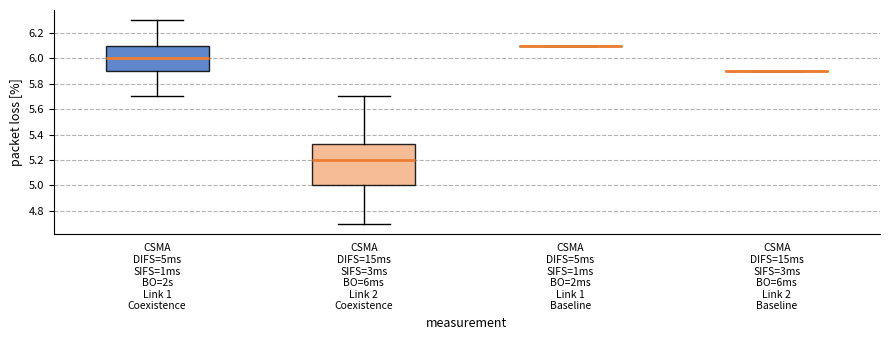

Reading left to right, transcribe this box plot: for each box, give where its median line is, the range the box spans, and where its two whiskers end, as read against the y-axis. The values are not printed on the chart, so give them approximately, as read against the axis.

CSMA DIFS=5ms SIFS=1ms BO=2s Link 1 Coexistence: median 6.00, box 5.90 to 6.10, whiskers 5.70 to 6.30
CSMA DIFS=15ms SIFS=3ms BO=6ms Link 2 Coexistence: median 5.20, box 5.00 to 5.32, whiskers 4.70 to 5.70
CSMA DIFS=5ms SIFS=1ms BO=2ms Link 1 Baseline: box collapsed to a line at 6.10, whiskers 6.10 to 6.10
CSMA DIFS=15ms SIFS=3ms BO=6ms Link 2 Baseline: box collapsed to a line at 5.90, whiskers 5.90 to 5.90